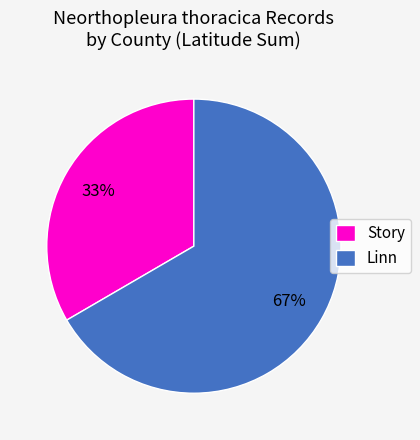

Is there a majority slice in this chart?

Yes